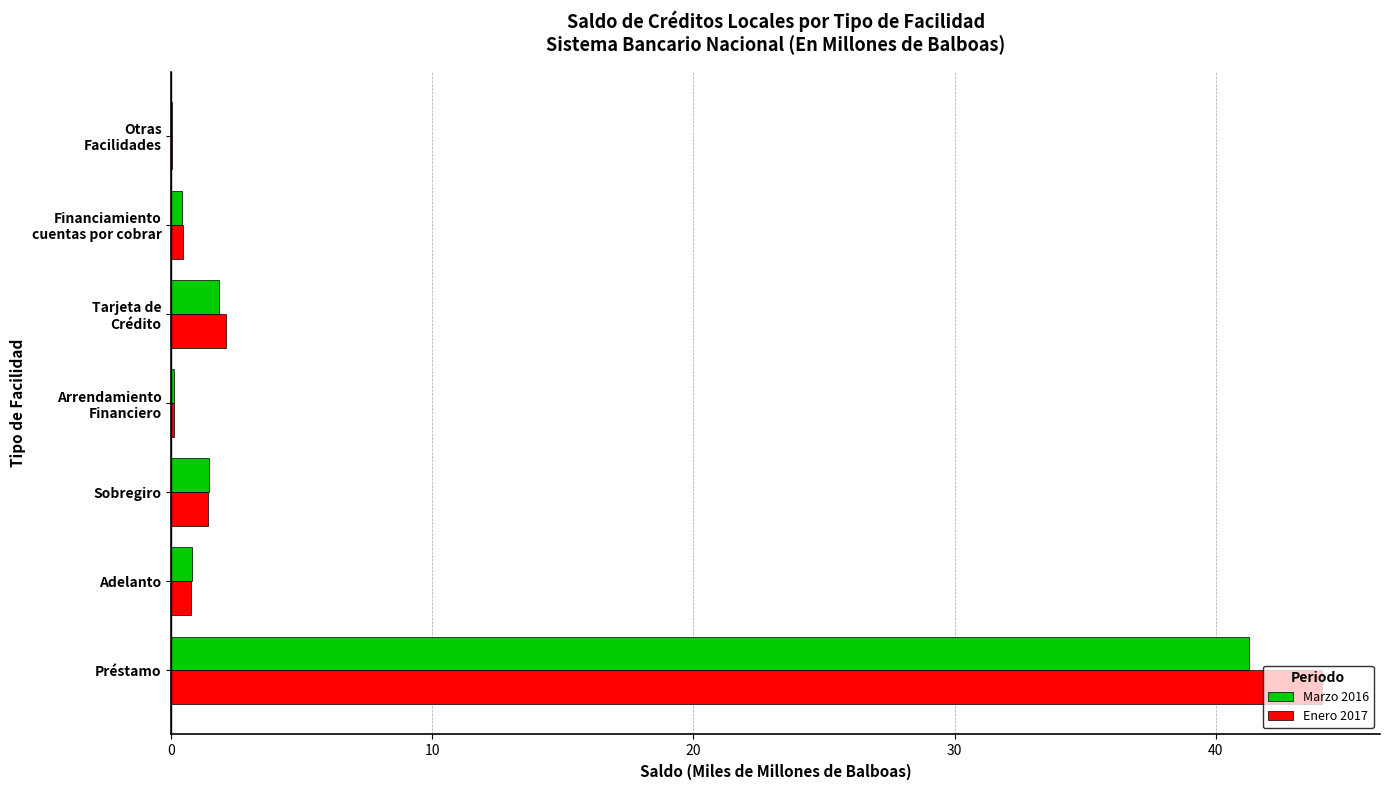

What is the sum of all Marzo 2016 values?

45.9